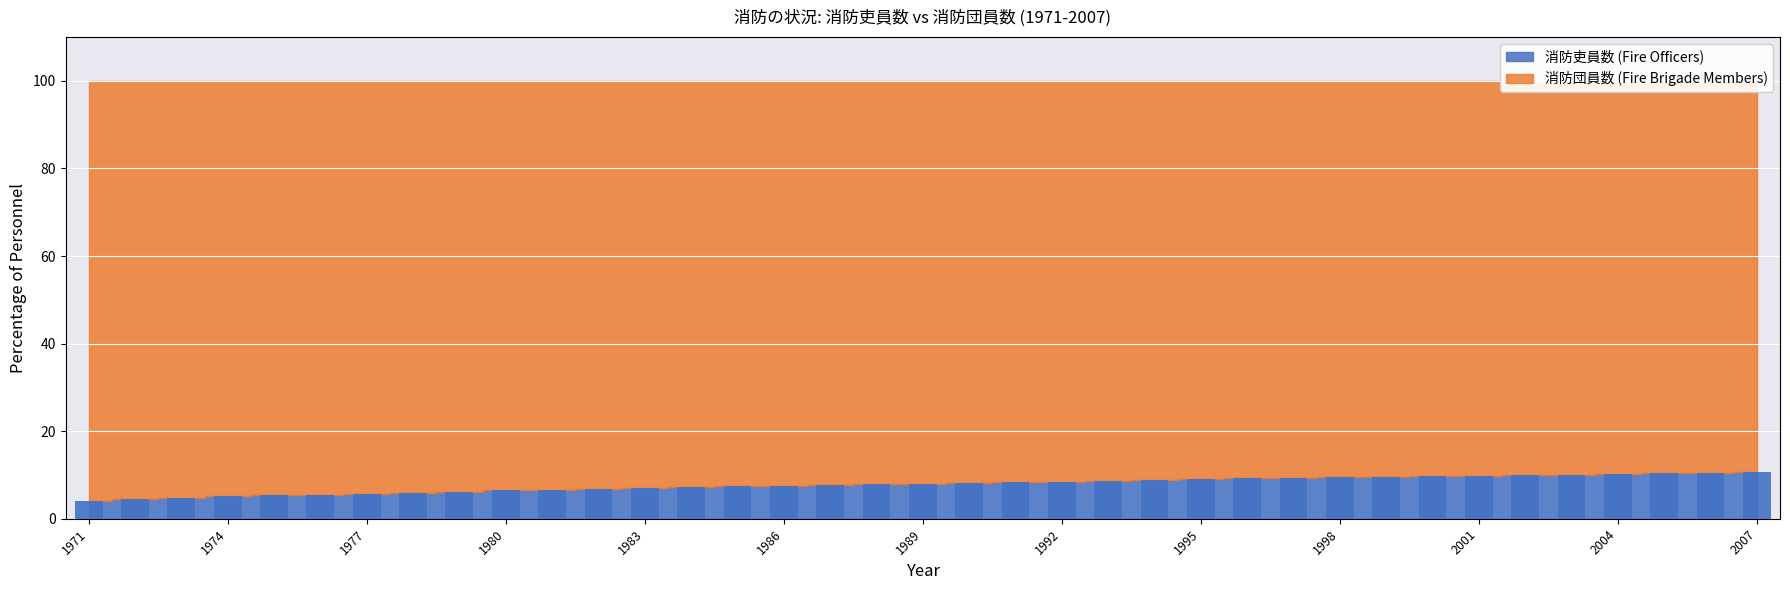

What is the value of the 34th bar from the left?

10.2